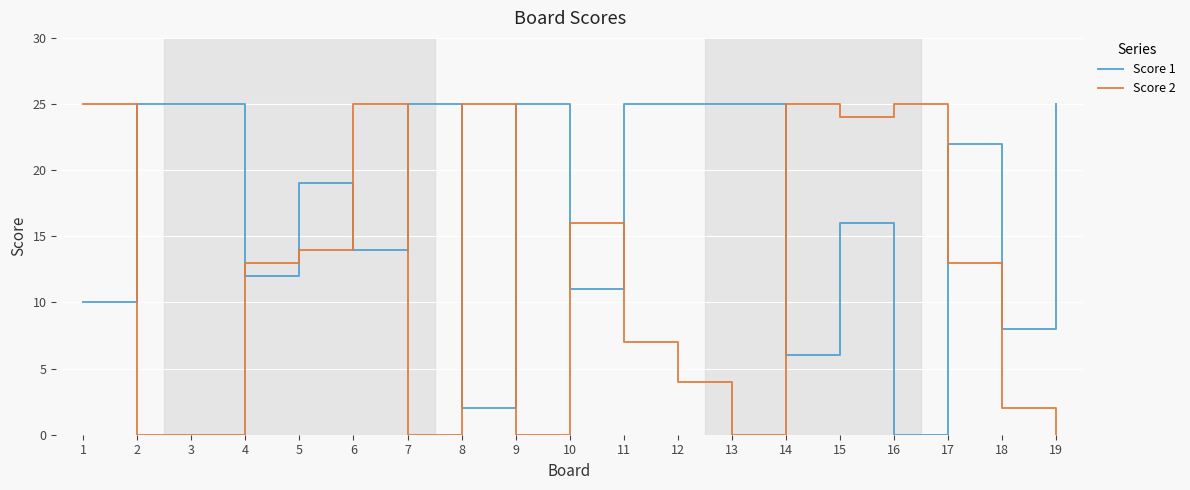

Count the number of categories in the chart.

19